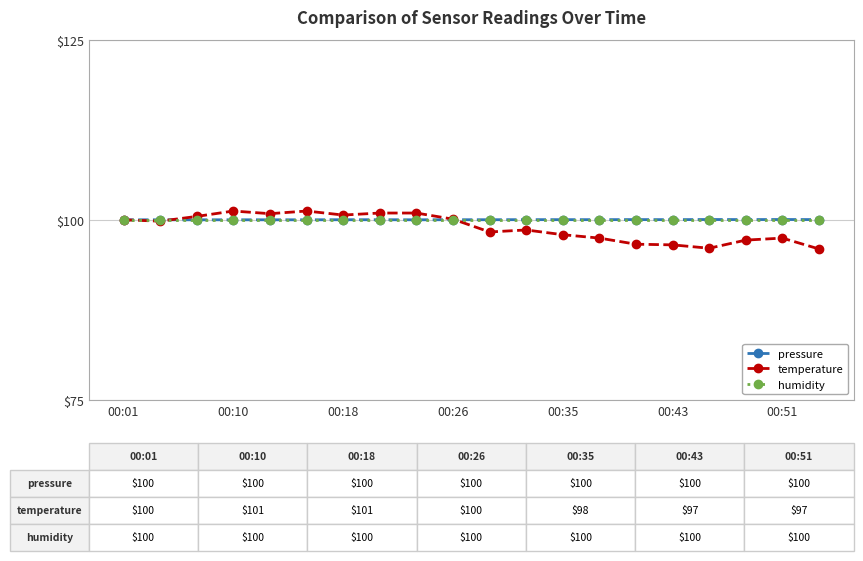

What is the greatest value displayed?

101.2